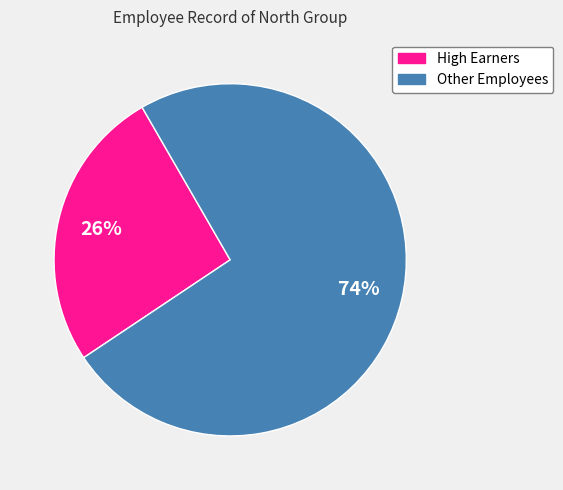

Is there a majority slice in this chart?

Yes